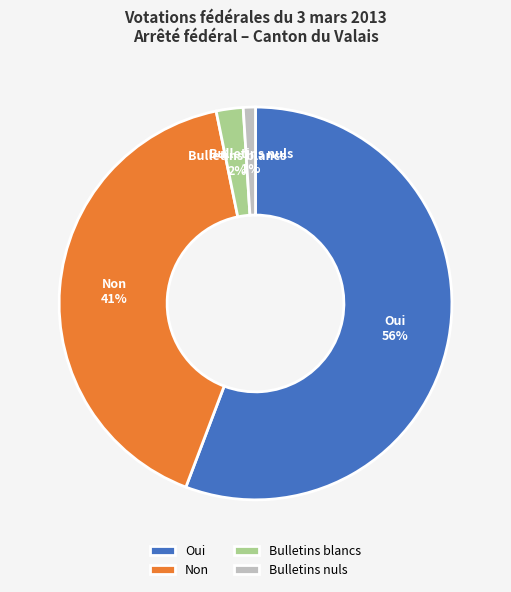

How many slices are in this pie chart?

4